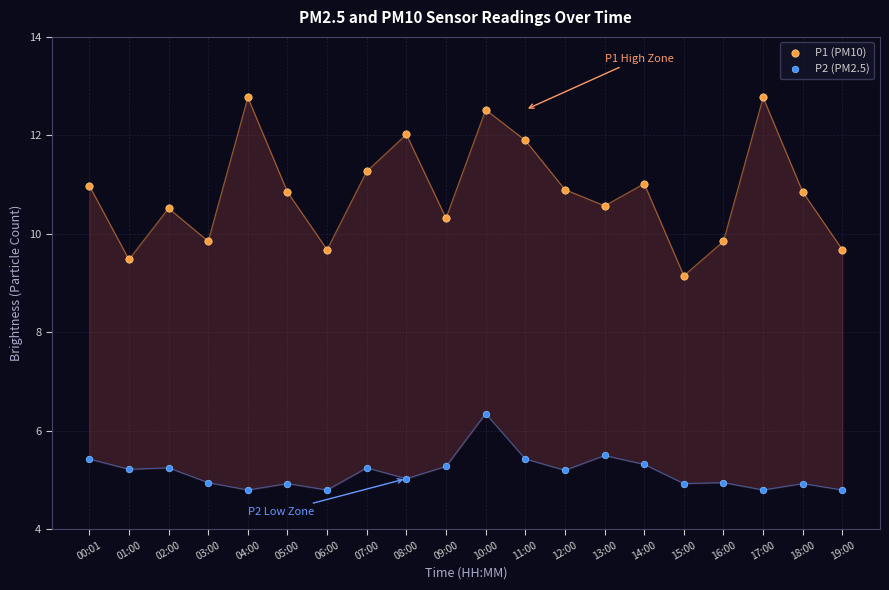

Across all series, what Y value is closest to 8?

9.2